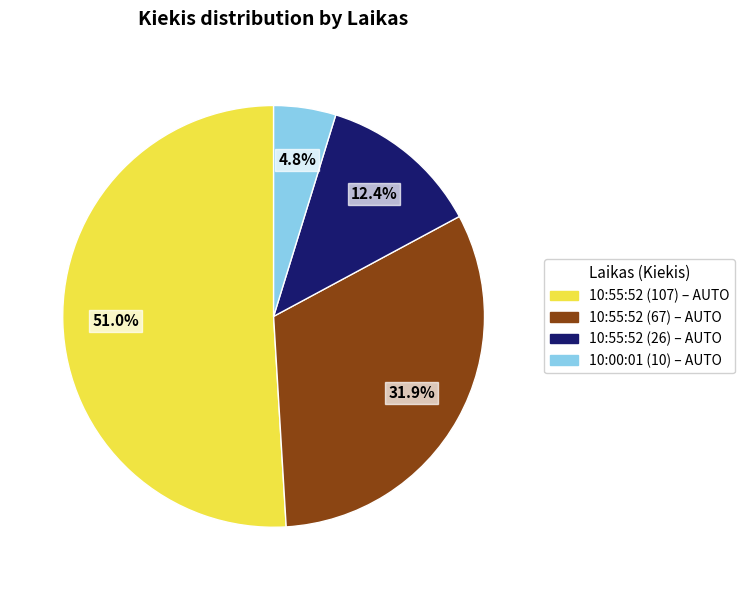

Between 10:55:52 (107) and 10:55:52 (67), which is larger?

10:55:52 (107)